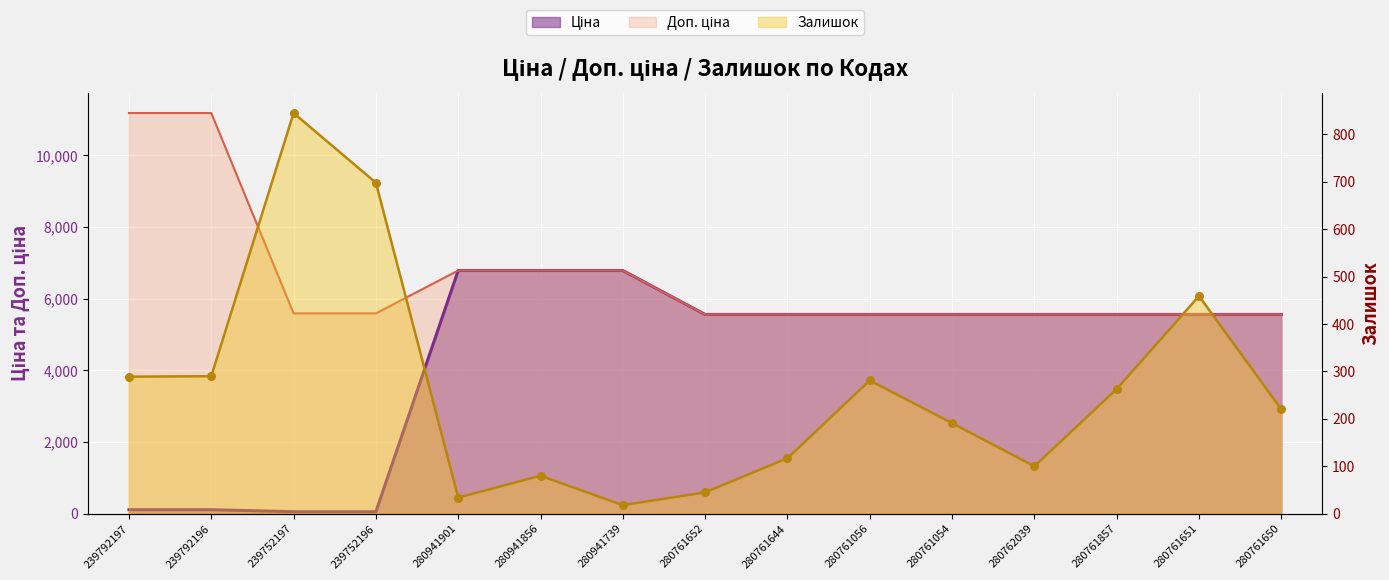

At how many categories does at least one series exceed 7848?

2